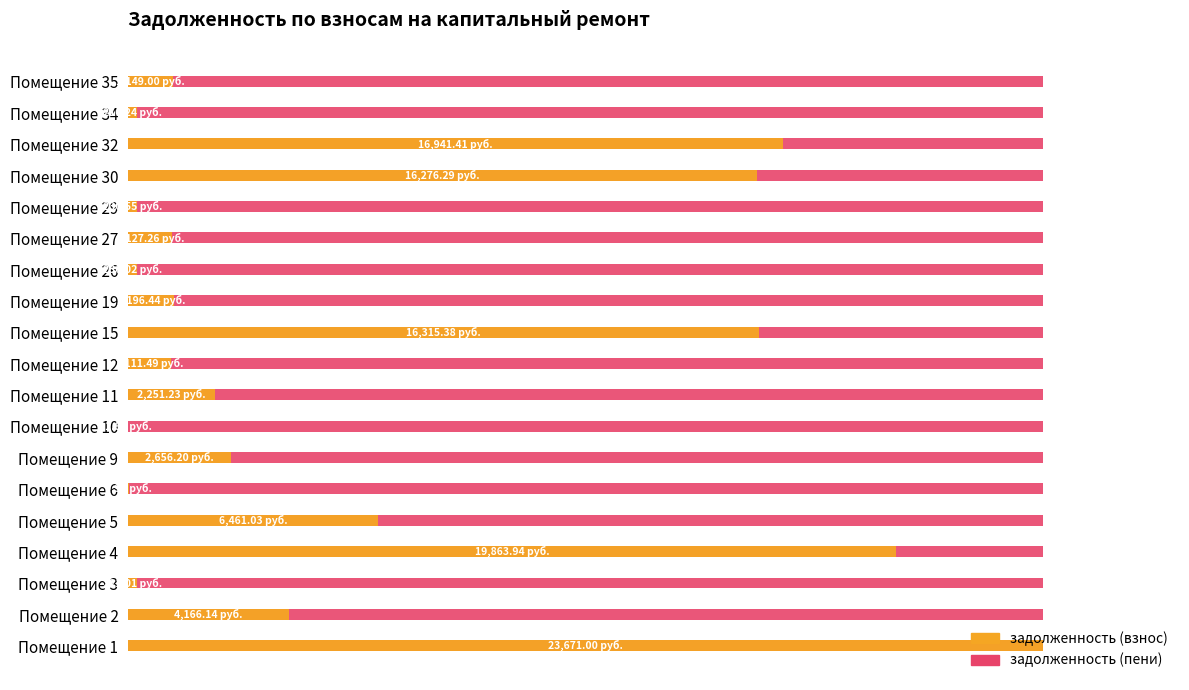

Rank the series by their maximum value, from highest to lowest.

задолженность (взнос), задолженность (пени)